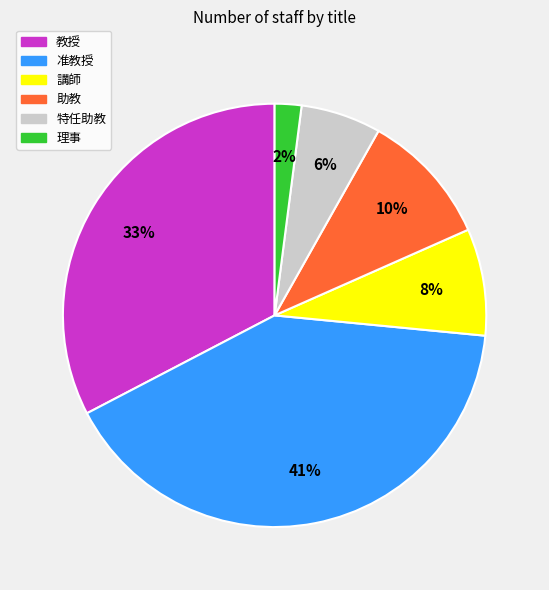

Is it true that 助教 is 10% of the pie?

True